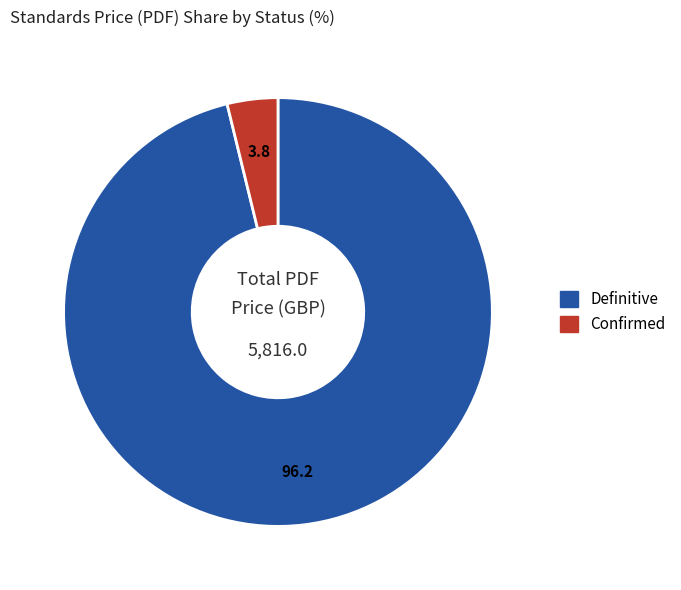

Is there a majority slice in this chart?

Yes